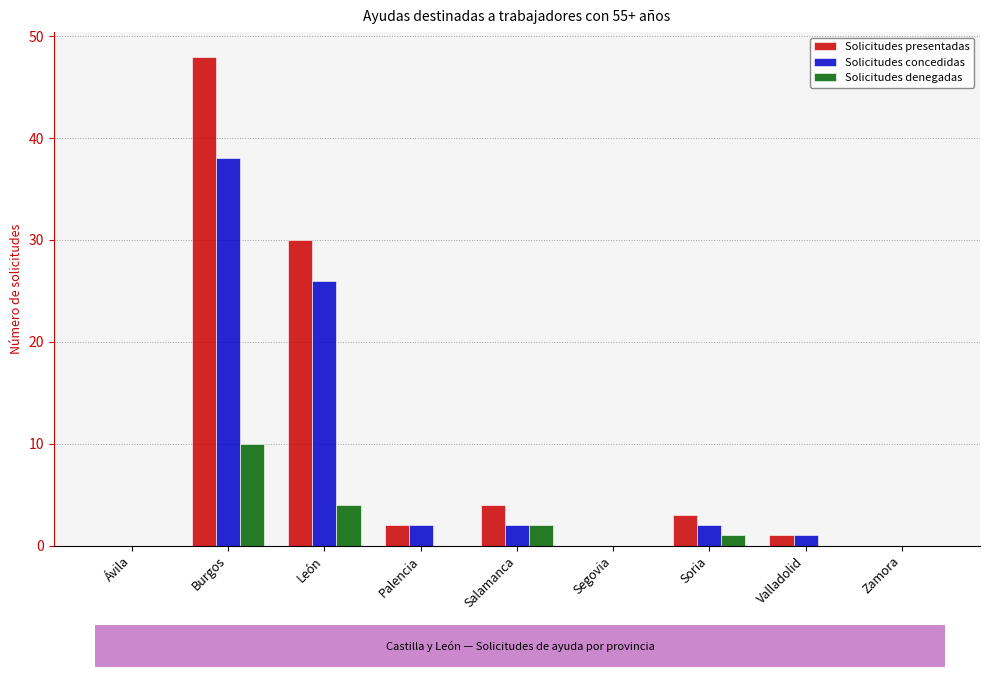

Which series changed the most between Burgos and Segovia?

Solicitudes presentadas